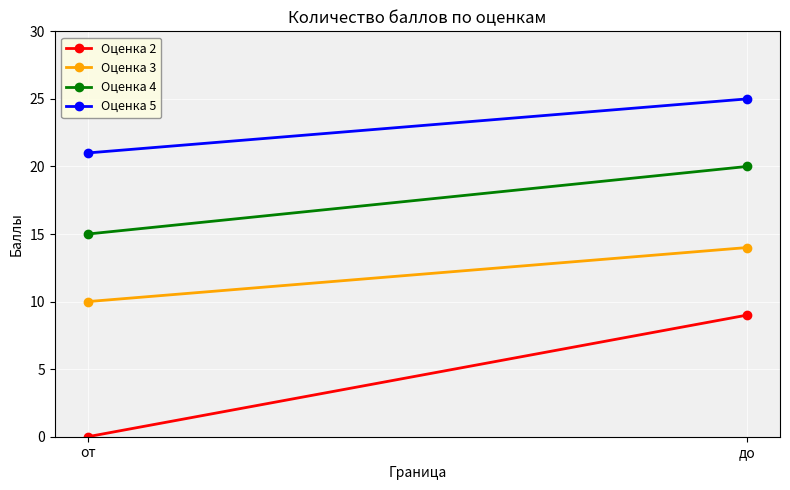

Is the value of Оценка 5 at до greater than the value of Оценка 3 at до?

Yes